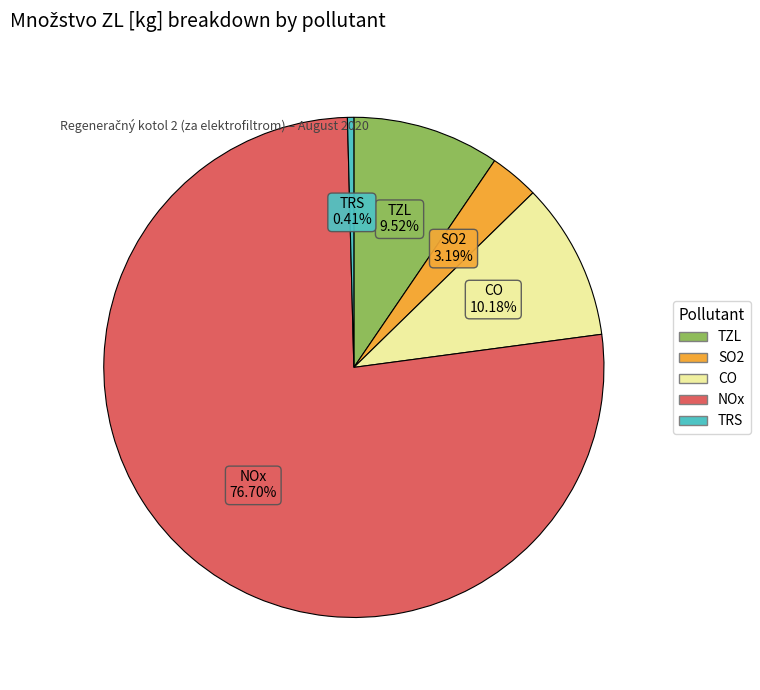

How much of the chart is everything except NOx?

23.3%